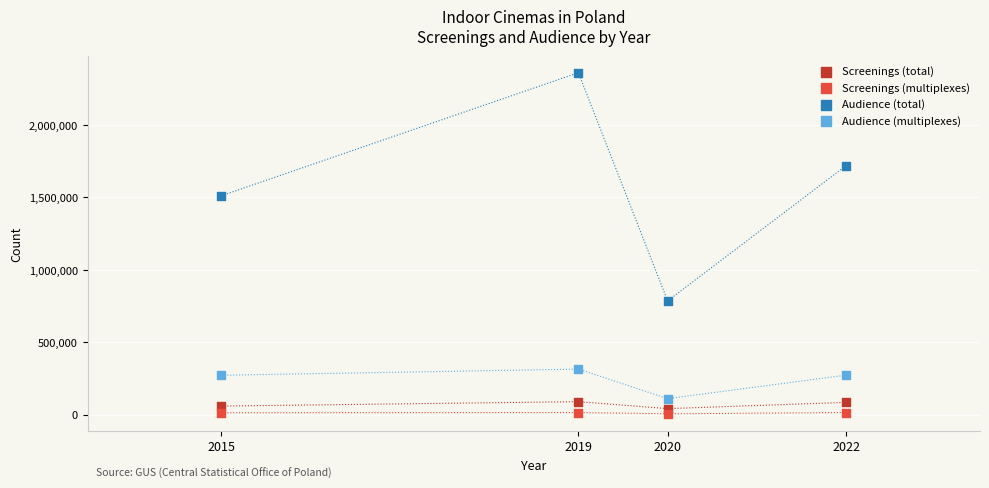

Which series reaches the minimum Y coordinate?

Screenings (multiplexes)